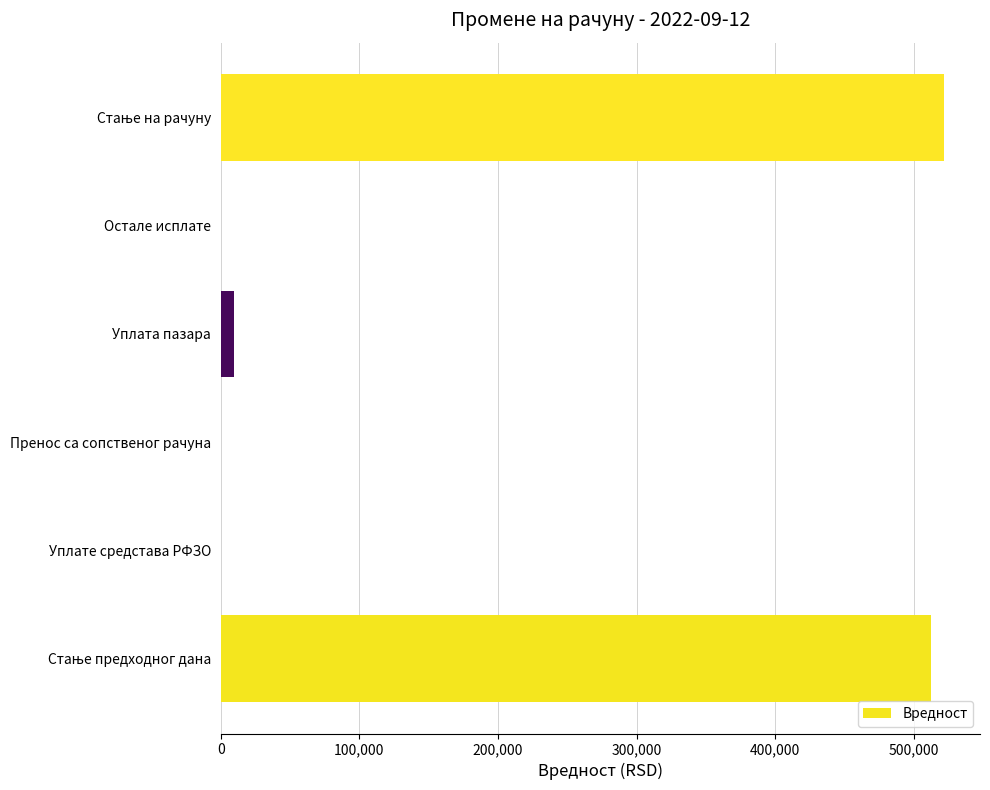

What is the sum of all values?

1043864.9